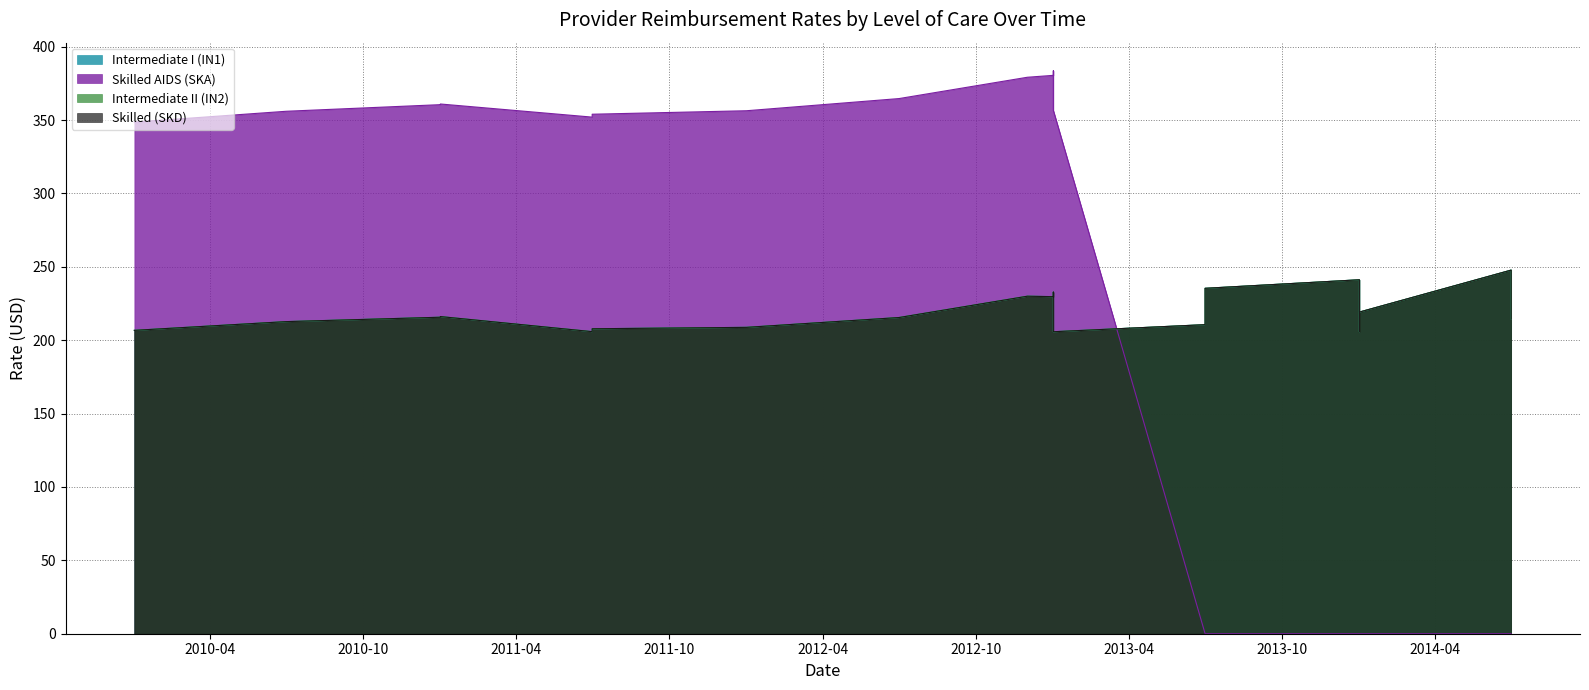

Which series has the largest total across all categories?

Intermediate I (IN1)